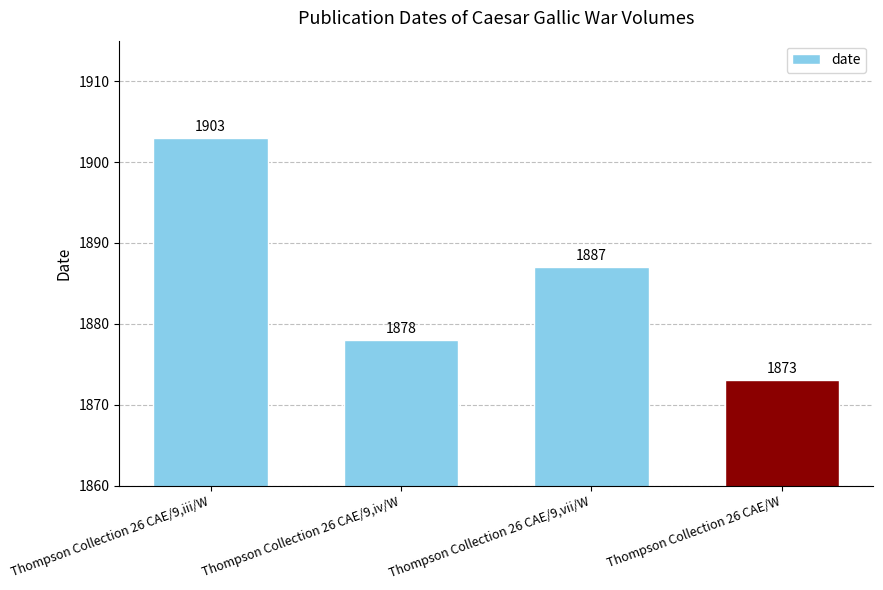

Which label corresponds to the largest value in the chart?

Thompson Collection 26 CAE/9,iii/W